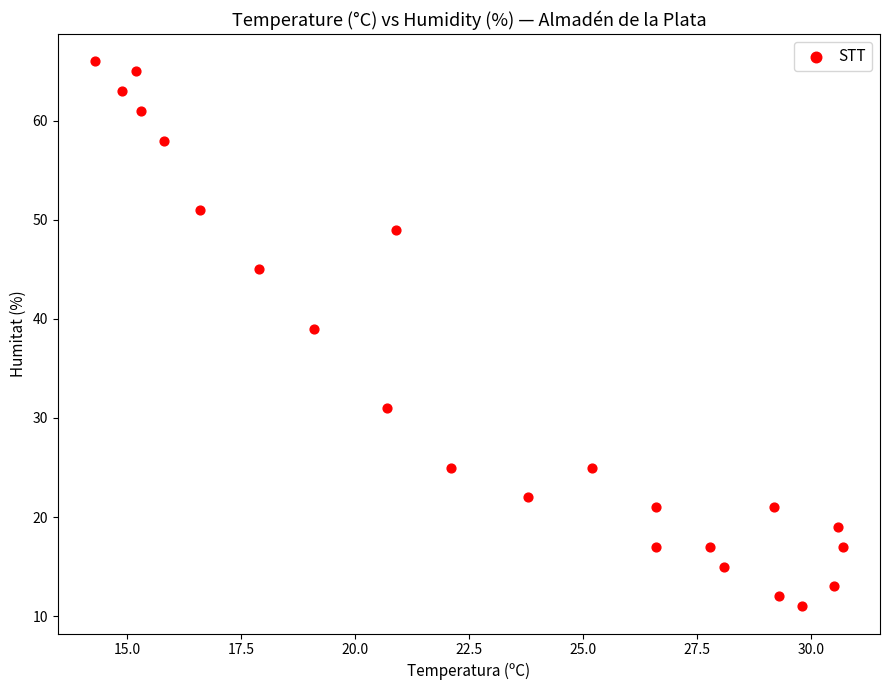

What Y value in the scatter plot is closest to 38?

39